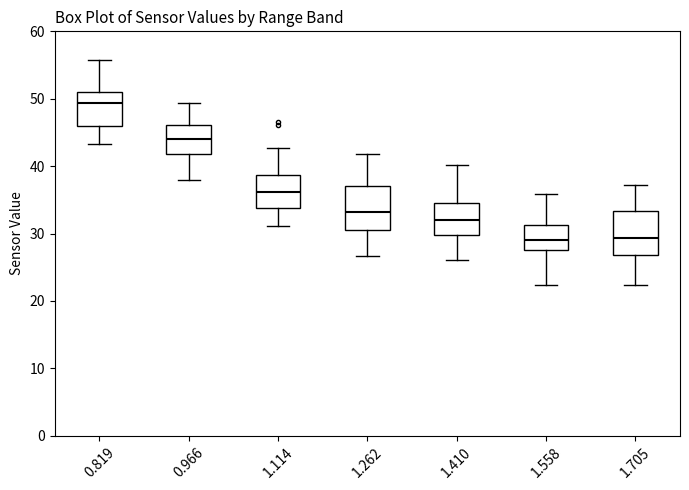

Reading left to right, transcribe this box plot: for each box, give where its median line is, the range the box spans, and where its two whiskers end, as read against the y-axis. The values are not printed on the chart, so give them approximately, as read against the axis.

0.819: median 49, box 46 to 51, whiskers 43 to 56
0.966: median 44, box 42 to 46, whiskers 38 to 49
1.114: median 36, box 34 to 39, whiskers 31 to 43
1.262: median 33, box 31 to 37, whiskers 27 to 42
1.410: median 32, box 30 to 35, whiskers 26 to 40
1.558: median 29, box 28 to 31, whiskers 22 to 36
1.705: median 29, box 27 to 33, whiskers 22 to 37